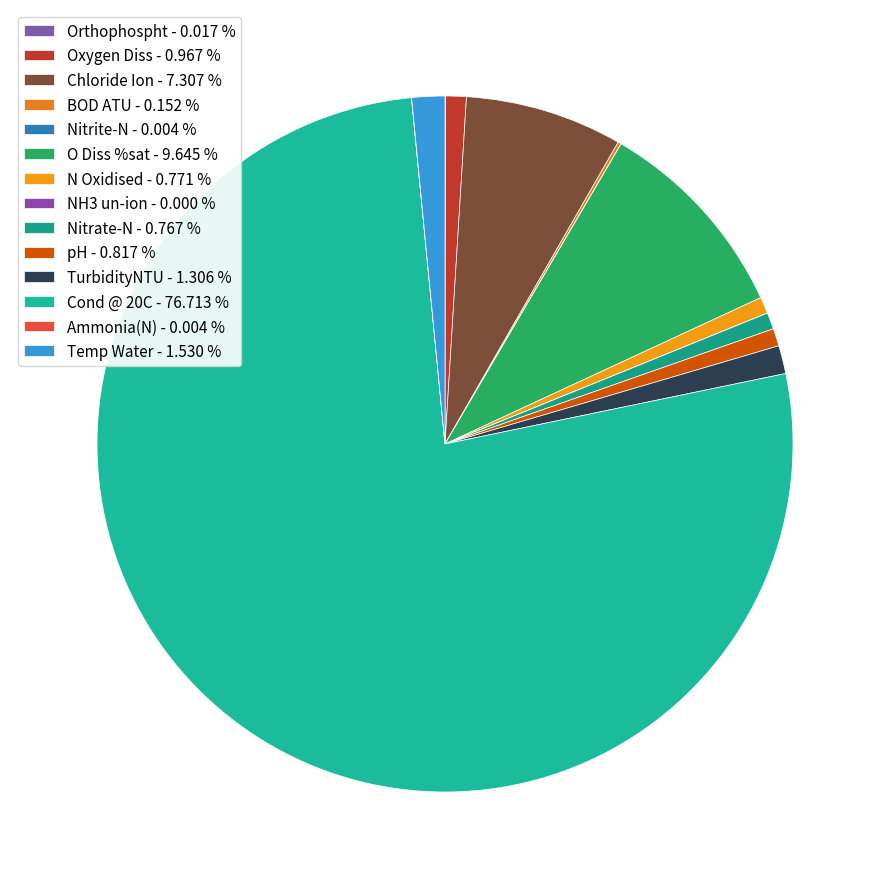

To the nearest percent, what is the average slice percentage?

7%